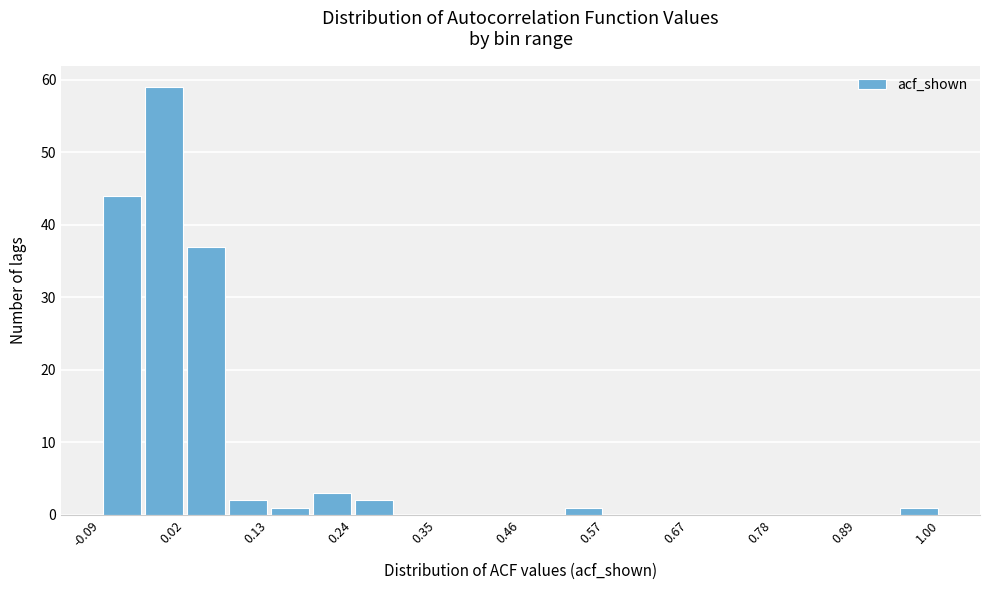

Around what value on the x-axis is the tallest bar? Give the approximate position of its centre, as read against the axis.

0.00